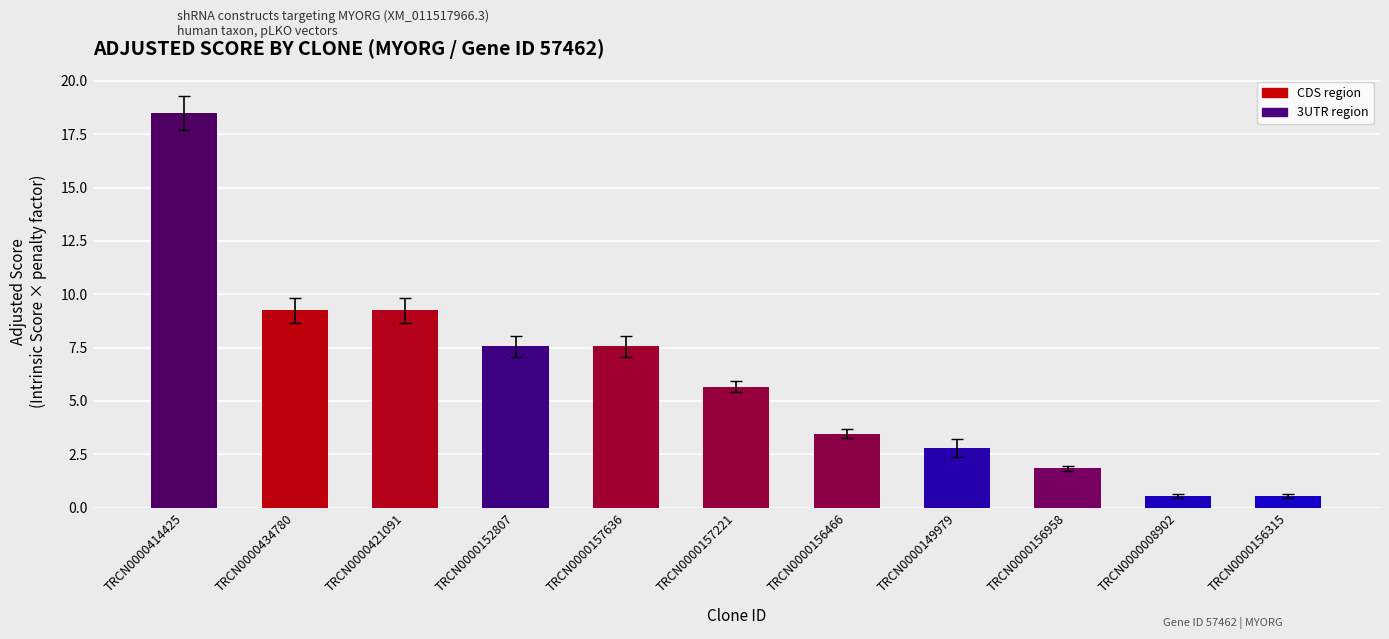

What is the greatest value displayed?

18.5